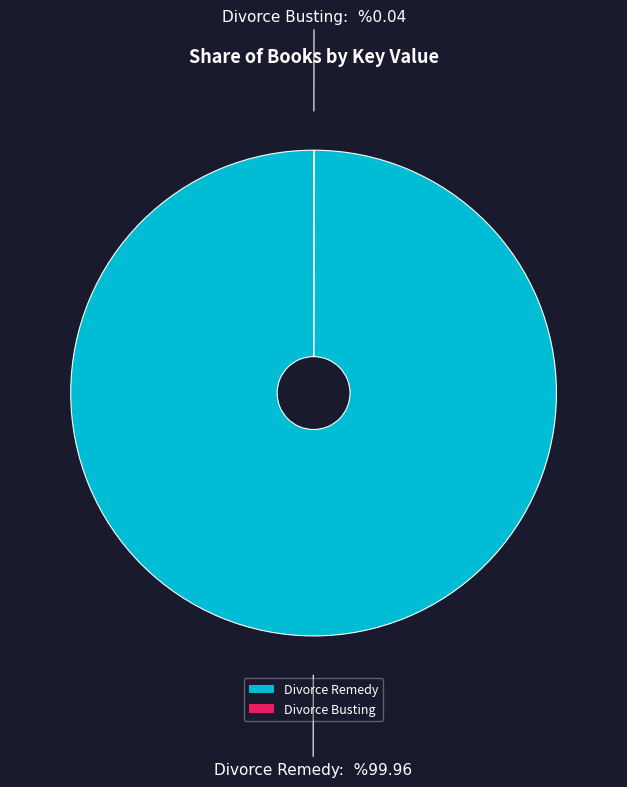

What is the largest slice in the pie chart?

Divorce Remedy